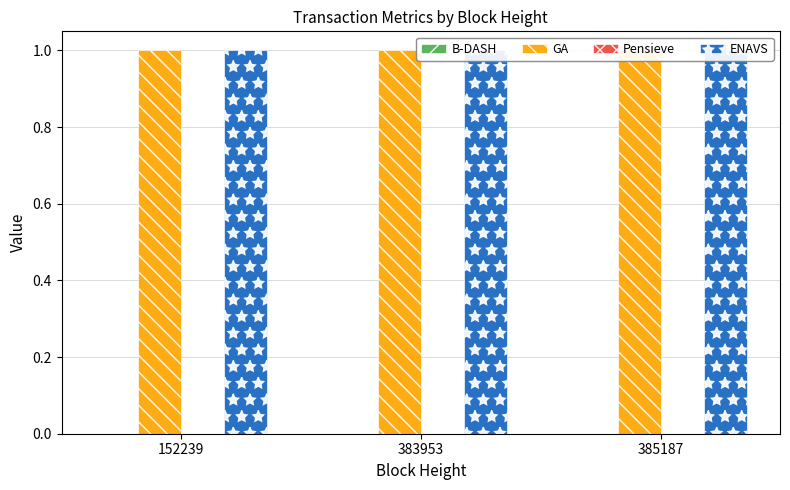

The B-DASH series shows 0.0 at 385187. True or false?

False